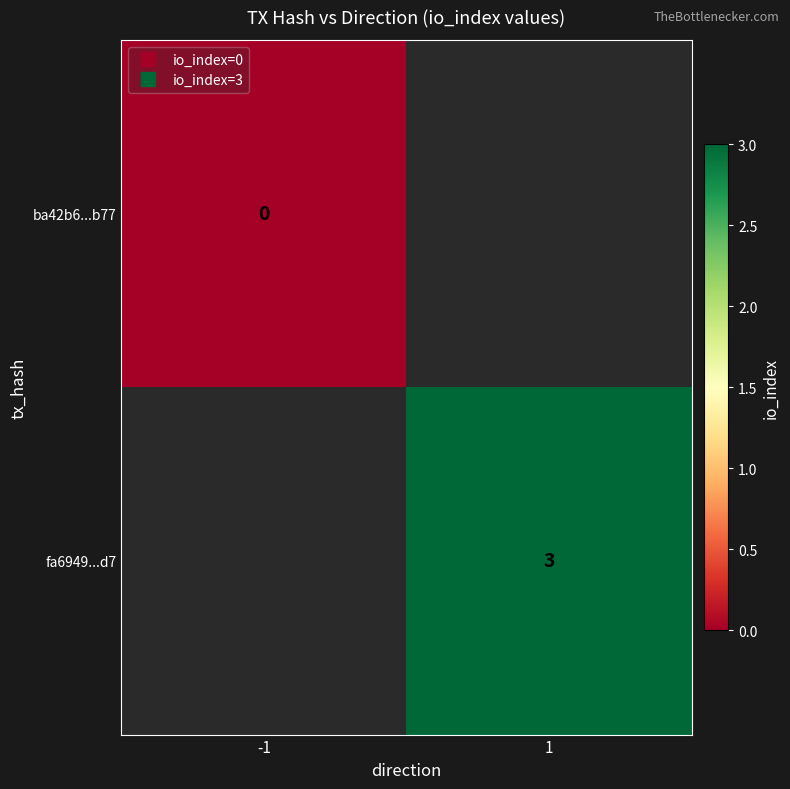

List the labels in order of fa6949...d7 value, smallest first.

-1, 1